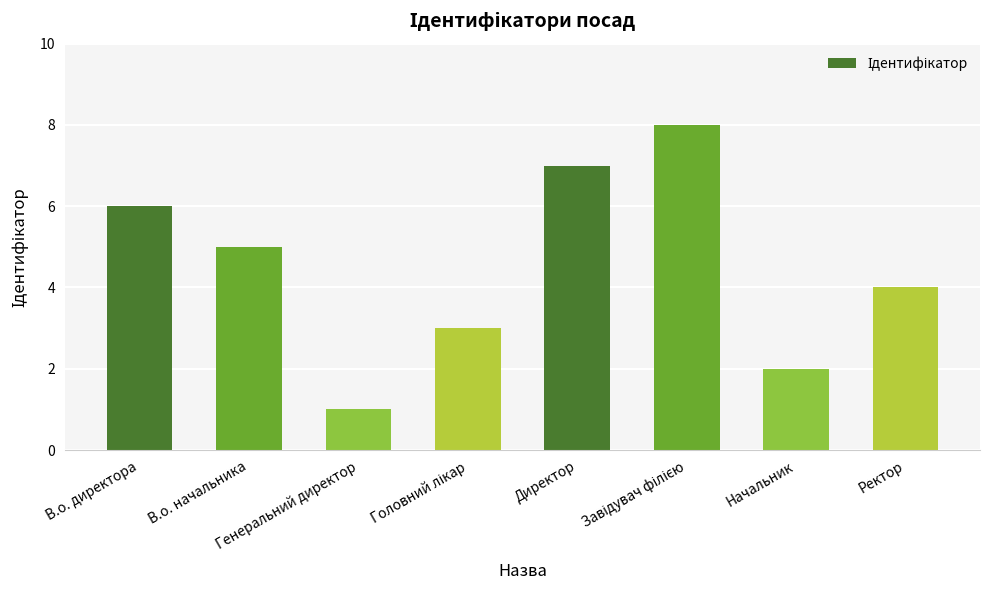

What is the difference between the second highest and minimum values?

6